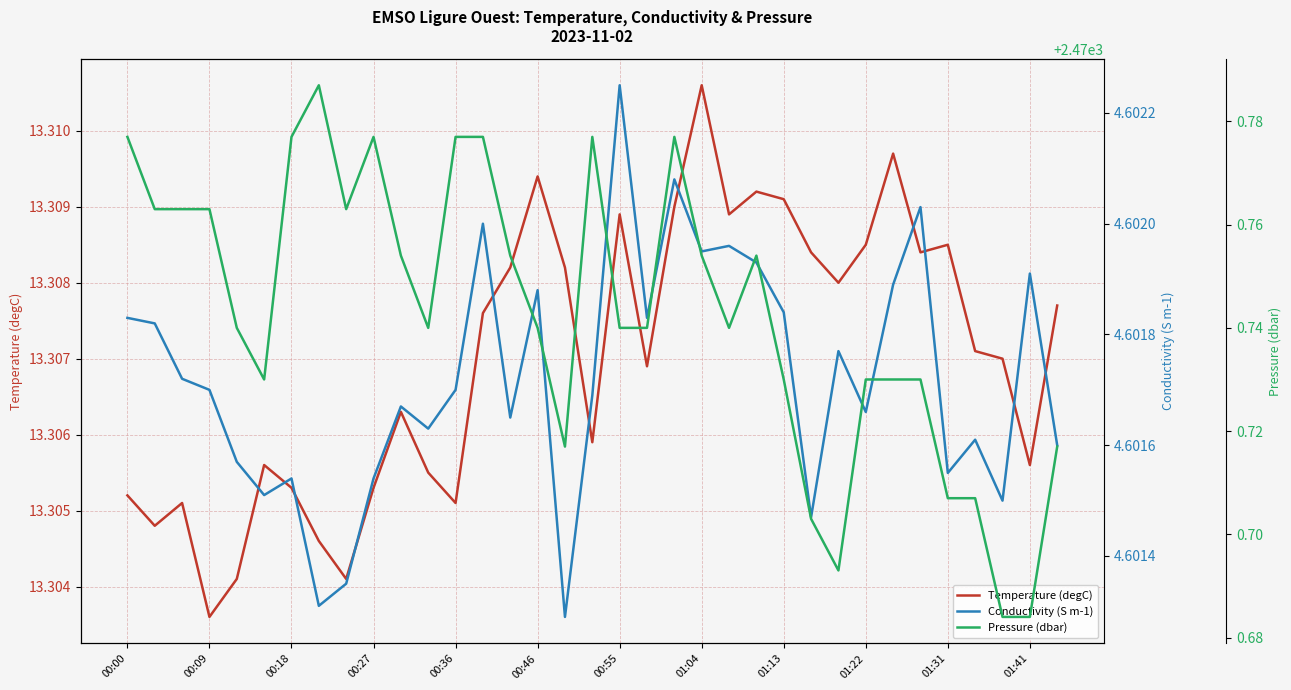

Where is Temperature (degC) nearest to the value 13?

00:09